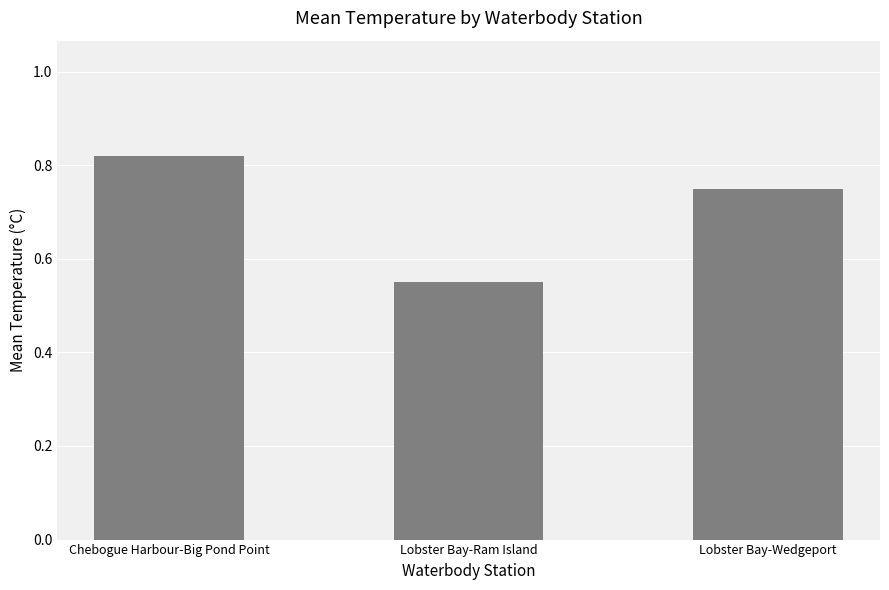

Where is the data nearest to the value 0?

Lobster Bay-Ram Island